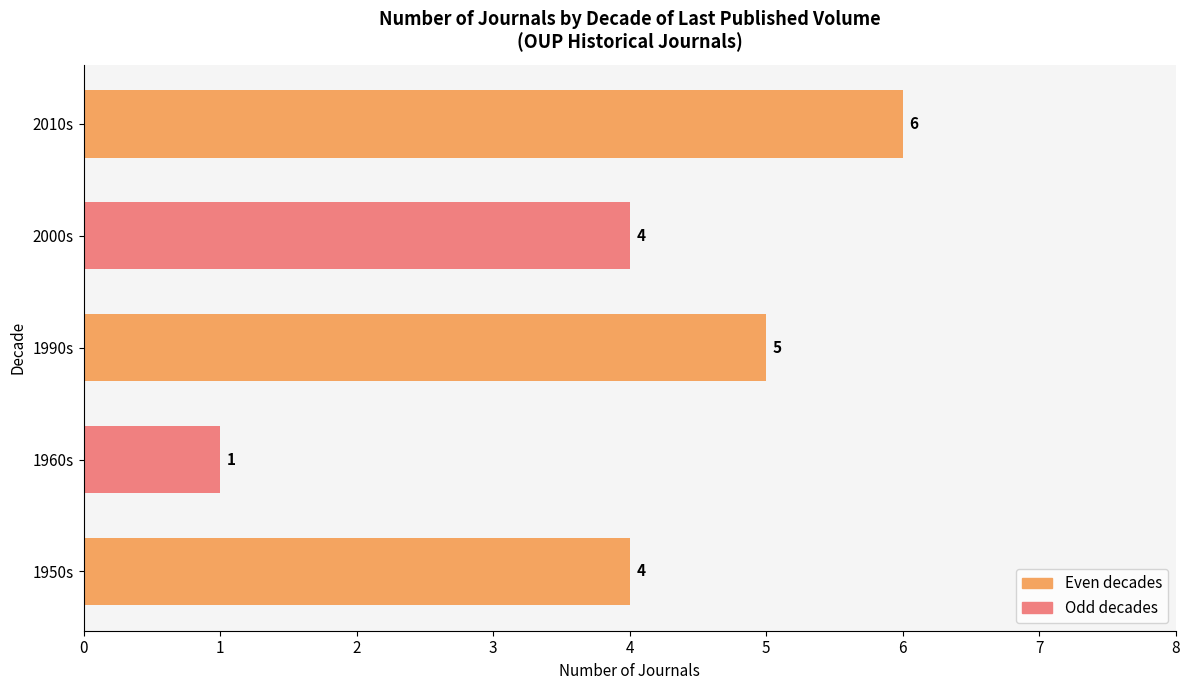

Is it true that the value at 2000s is 4?

True